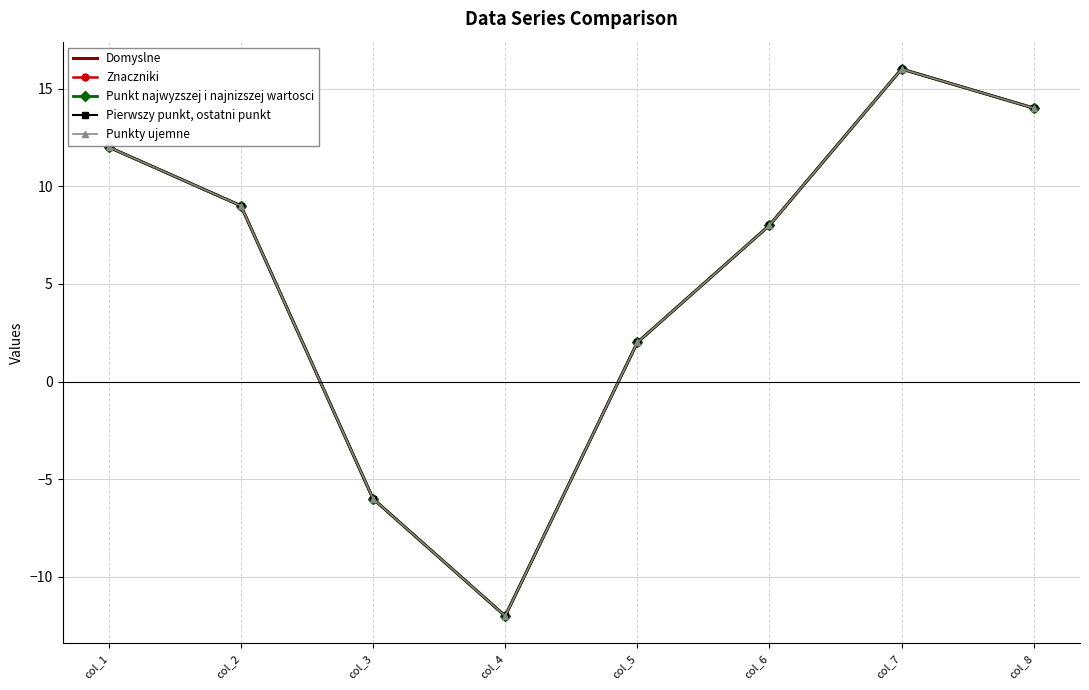

How many interior local peaks does the Domyslne series have?

1